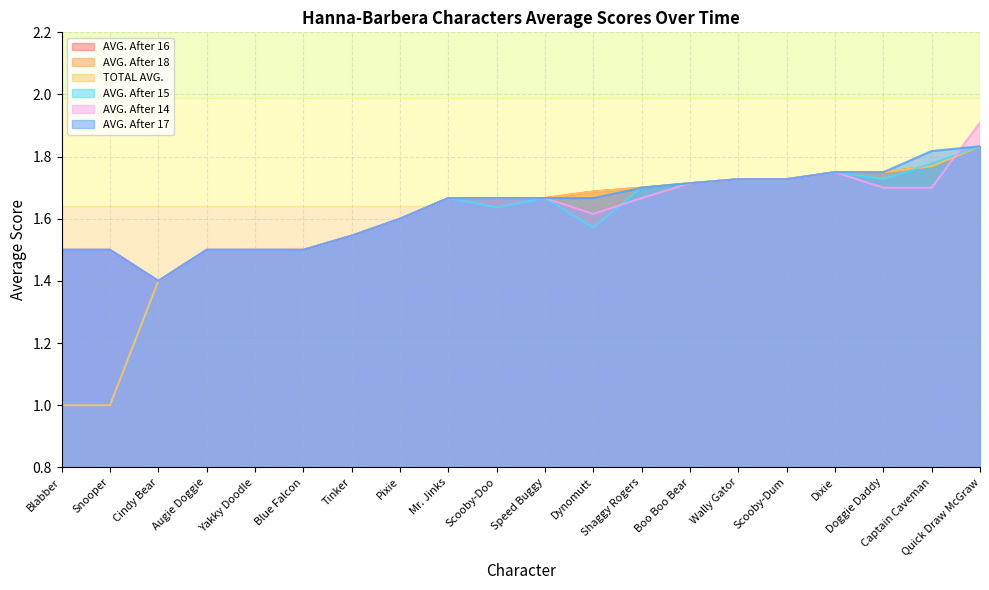

Between Cindy Bear and Captain Caveman, which is larger?

Captain Caveman